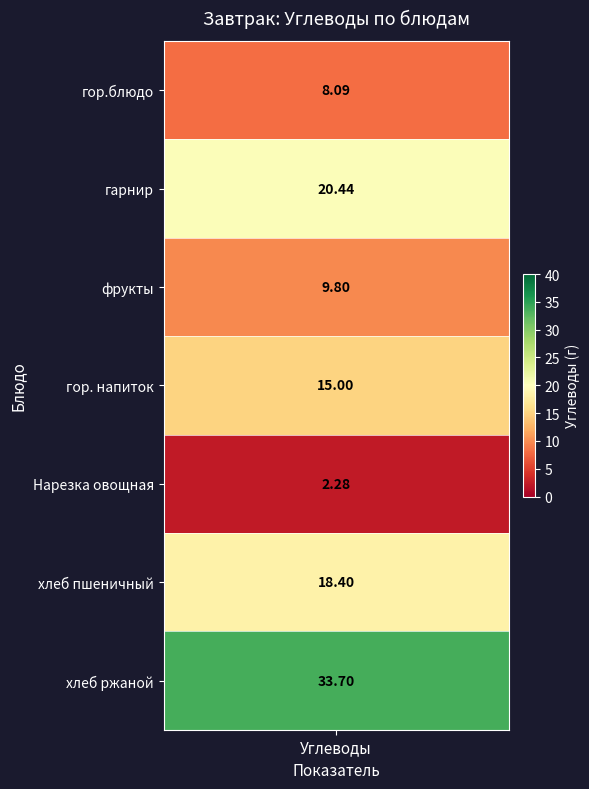

Rank the categories by value from highest to lowest.

хлеб ржаной, гарнир, хлеб пшеничный, гор. напиток, фрукты, гор.блюдо, Нарезка овощная